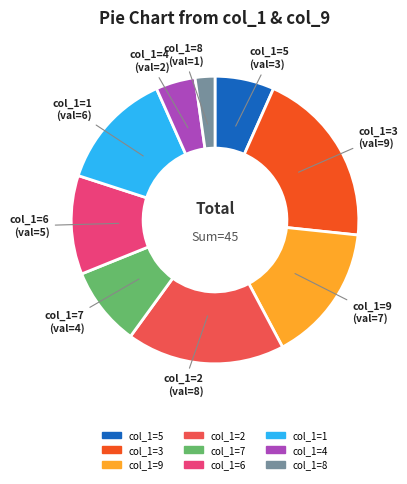

True or false: col_1=1 accounts for 13% of the total.

True